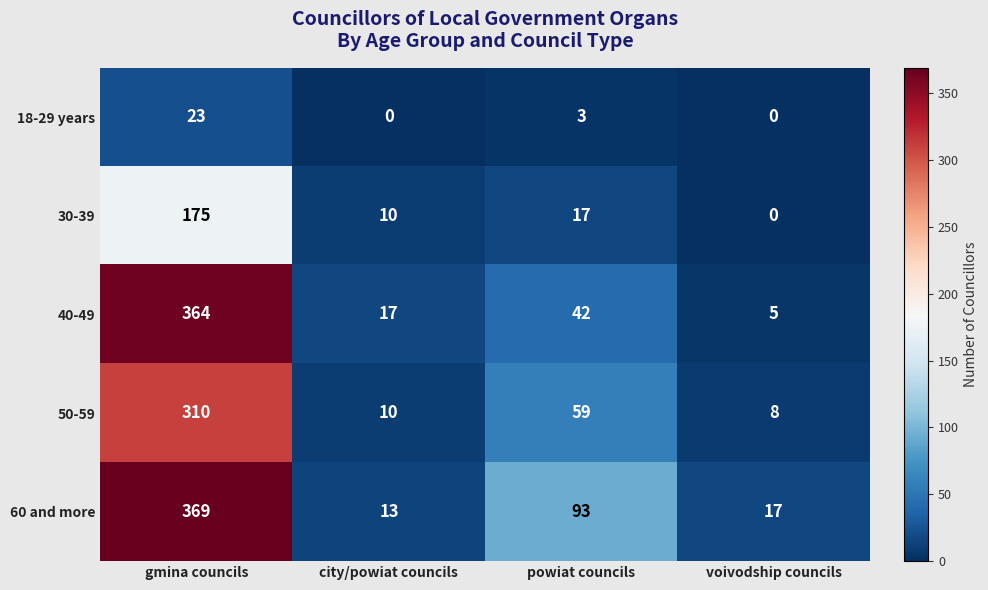

List the labels in order of 40-49 value, smallest first.

voivodship councils, city/powiat councils, powiat councils, gmina councils